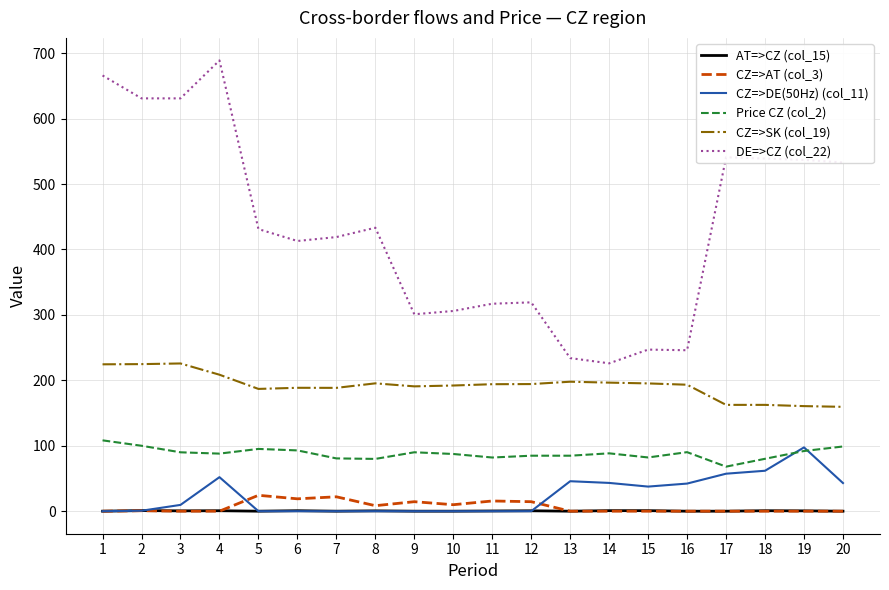

Count the number of data series in this chart.

6